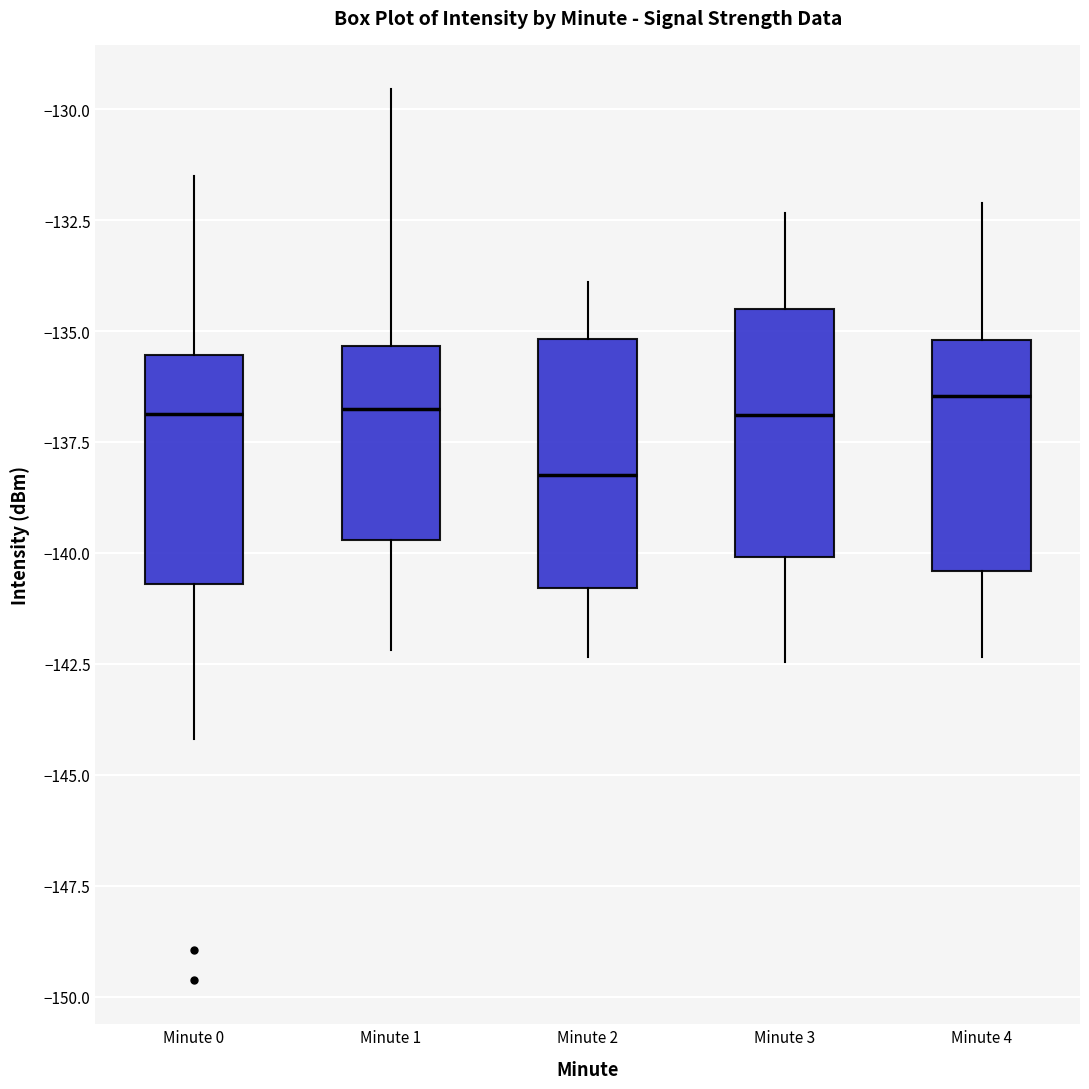

Where does the median line of the box for Minute 3 sit on the y-axis? The values are not printed on the chart, so give them approximately, as read against the axis.

-137.0